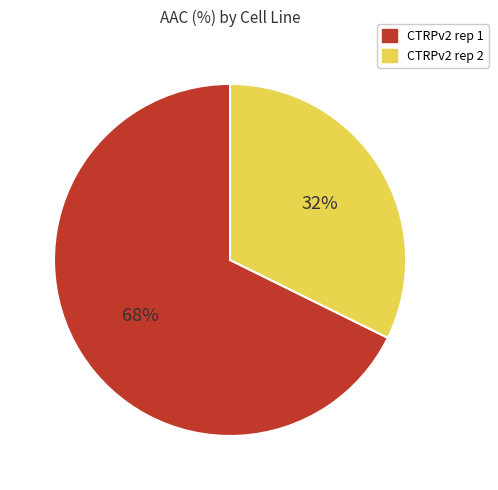

Count the number of slices in the pie.

2